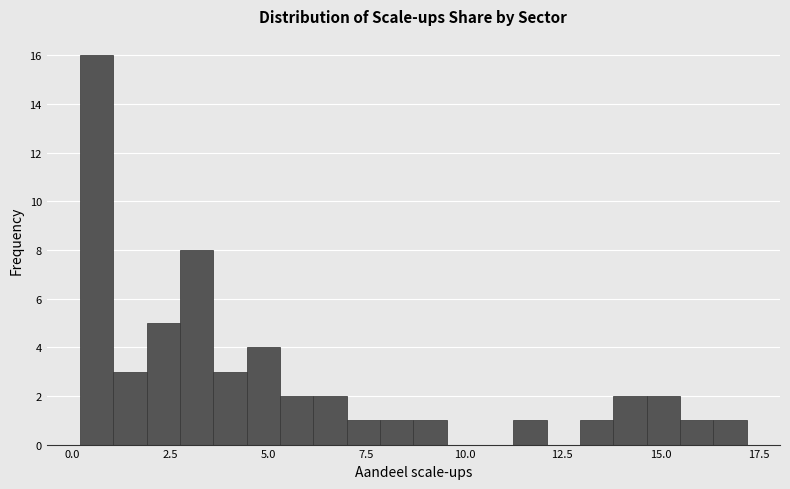

Around what value on the x-axis is the tallest bar? Give the approximate position of its centre, as read against the axis.

0.5